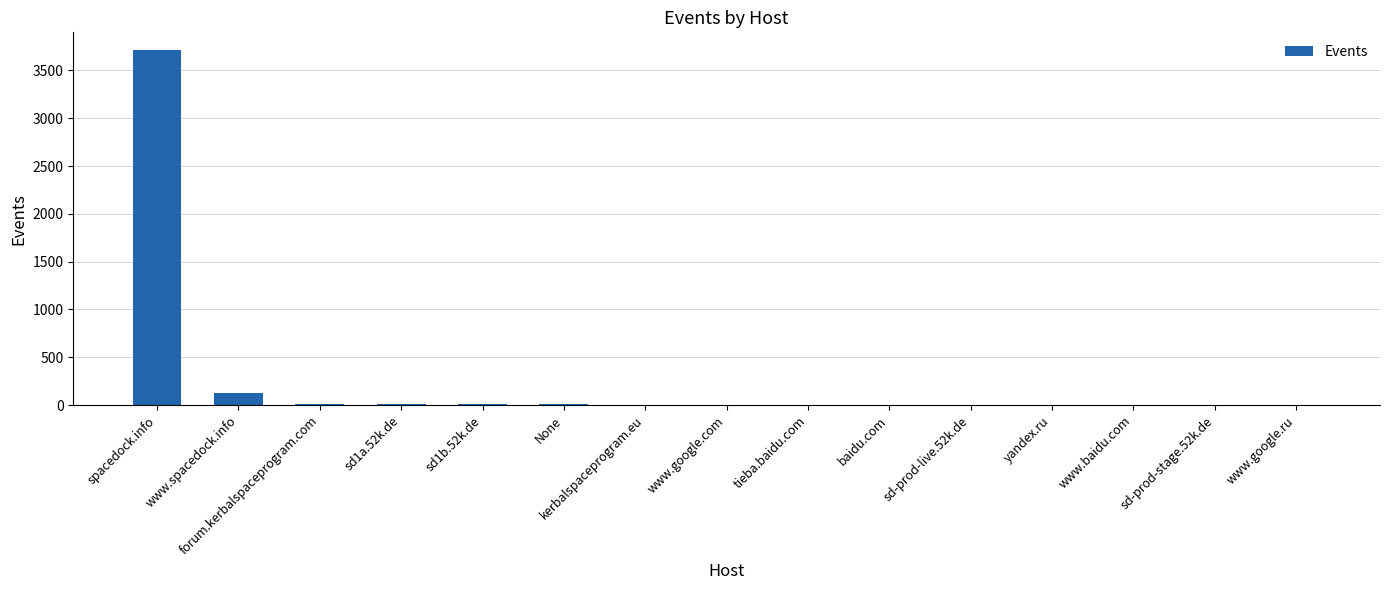

What is the greatest value displayed?

3713